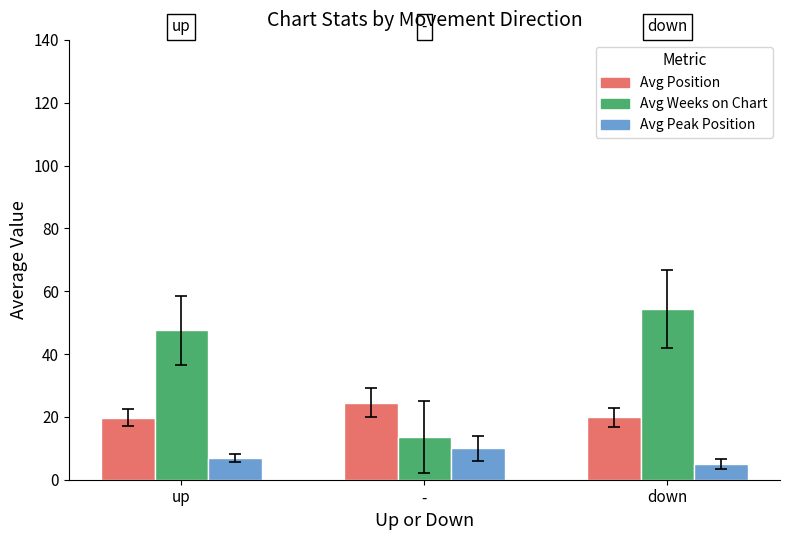

At down, list the series in order from largest to smallest.

Avg Weeks on Chart, Avg Position, Avg Peak Position